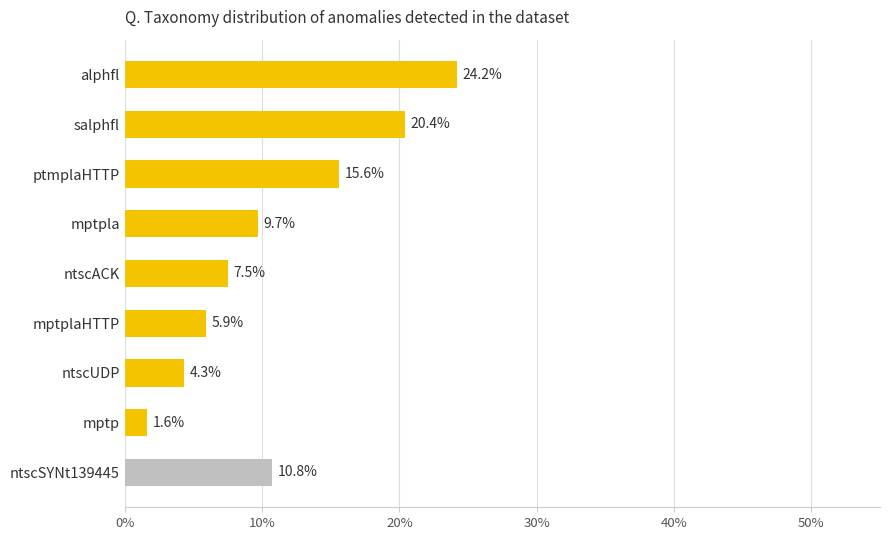

What is the average value?

11.1